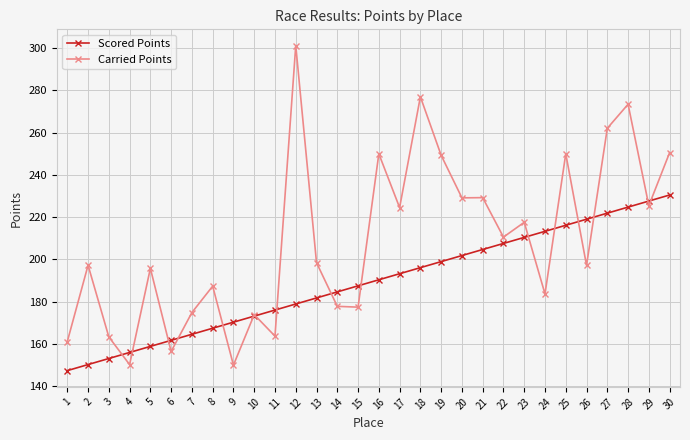

Which series has the largest total across all categories?

Carried Points